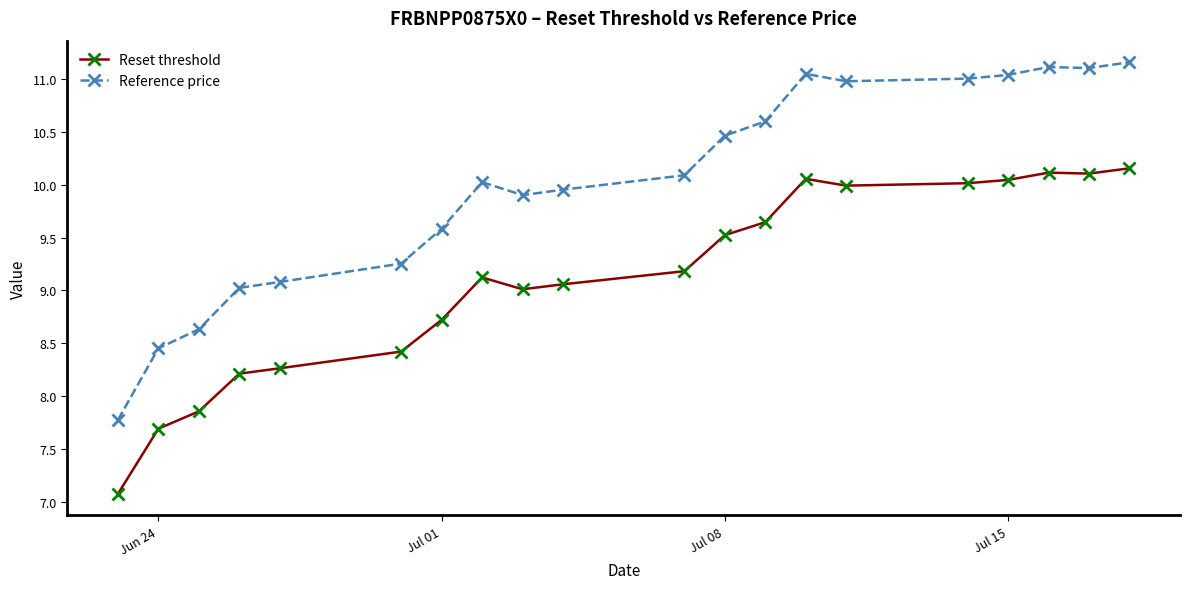

How many data points in Reference price are above 10?

11